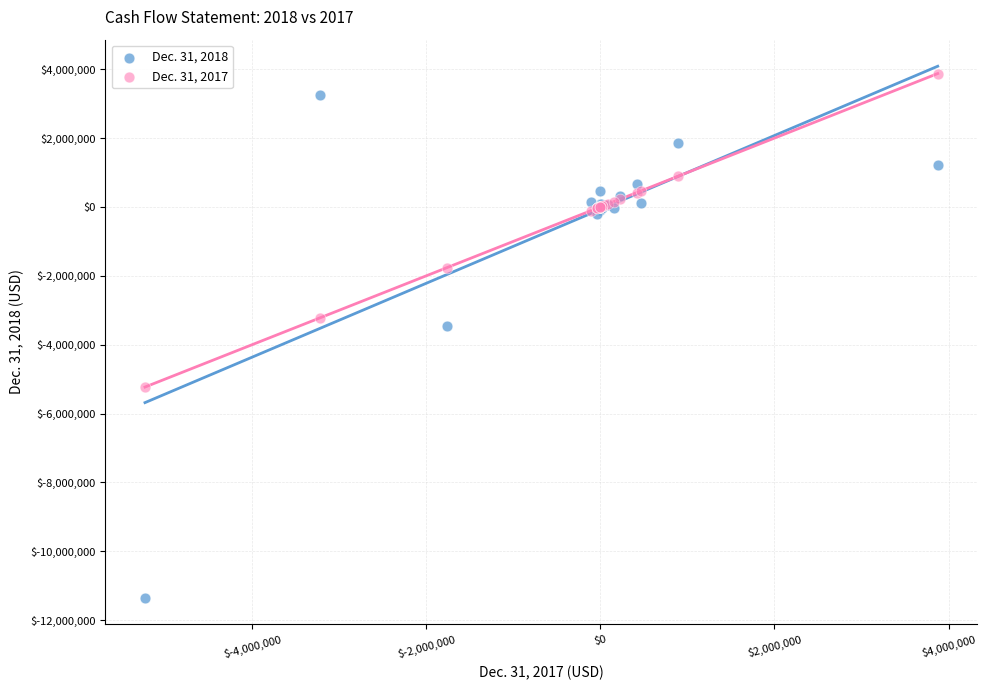

Which series has the widest spread of Y values?

Dec. 31, 2018